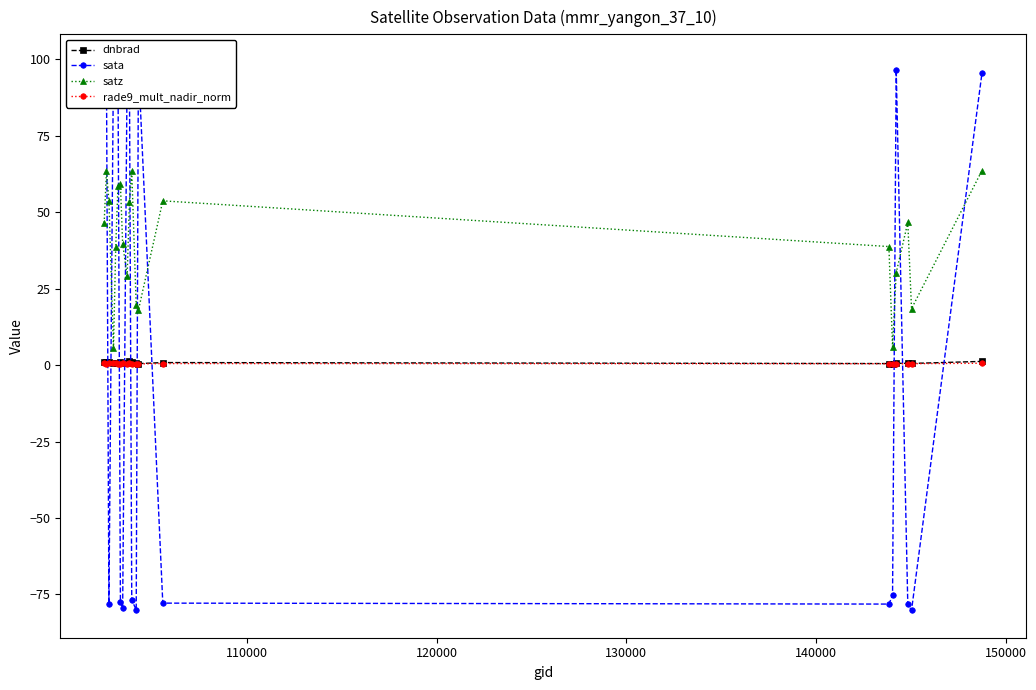

Rank the series by their maximum value, from lowest to highest.

rade9_mult_nadir_norm, dnbrad, satz, sata